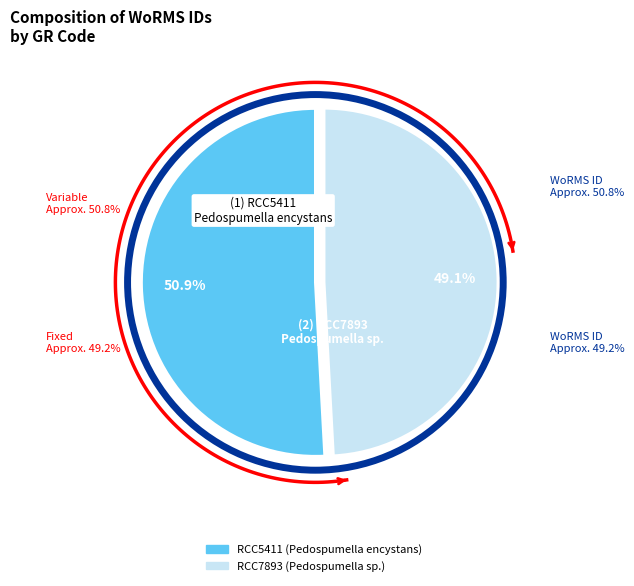

Does RCC7893 represent more than half of the total?

No